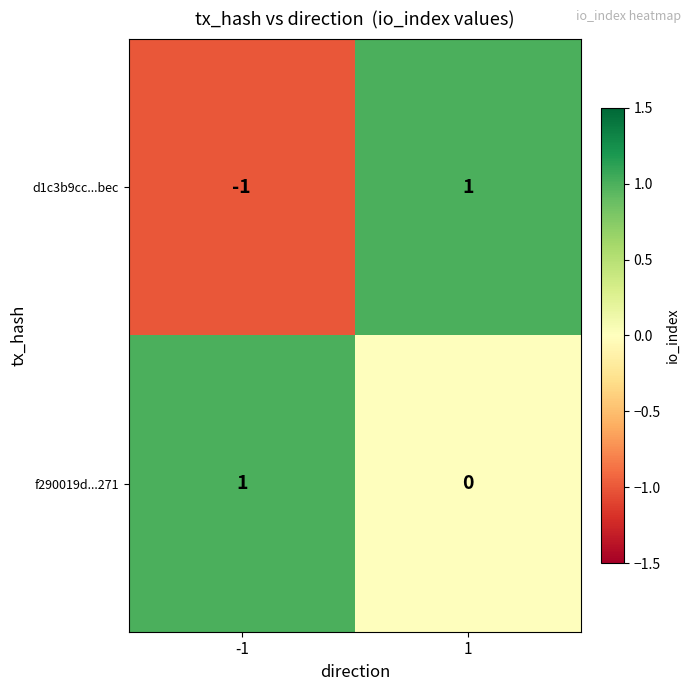

Rank the categories by d1c3b9cc...bec value from lowest to highest.

-1, 1